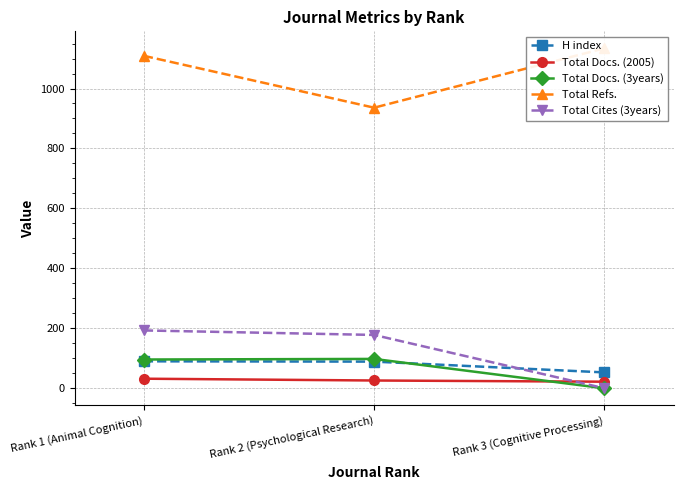

The Total Docs. (3years) series shows 98 at Rank 2 (Psychological Research). True or false?

True